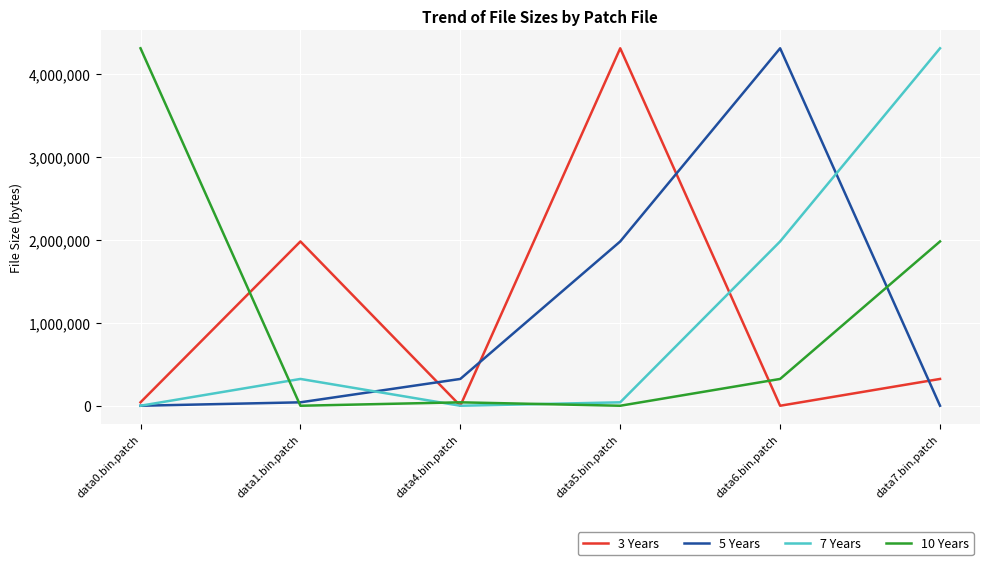

The value of 3 Years at data1.bin.patch is 1980720. True or false?

True